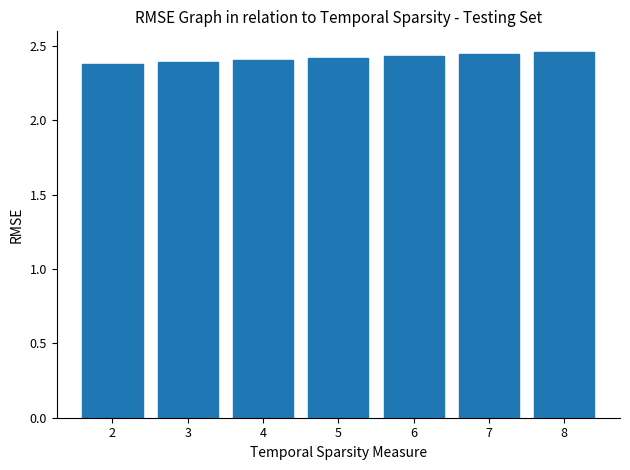

Count the values in the range 2 to 3.

7